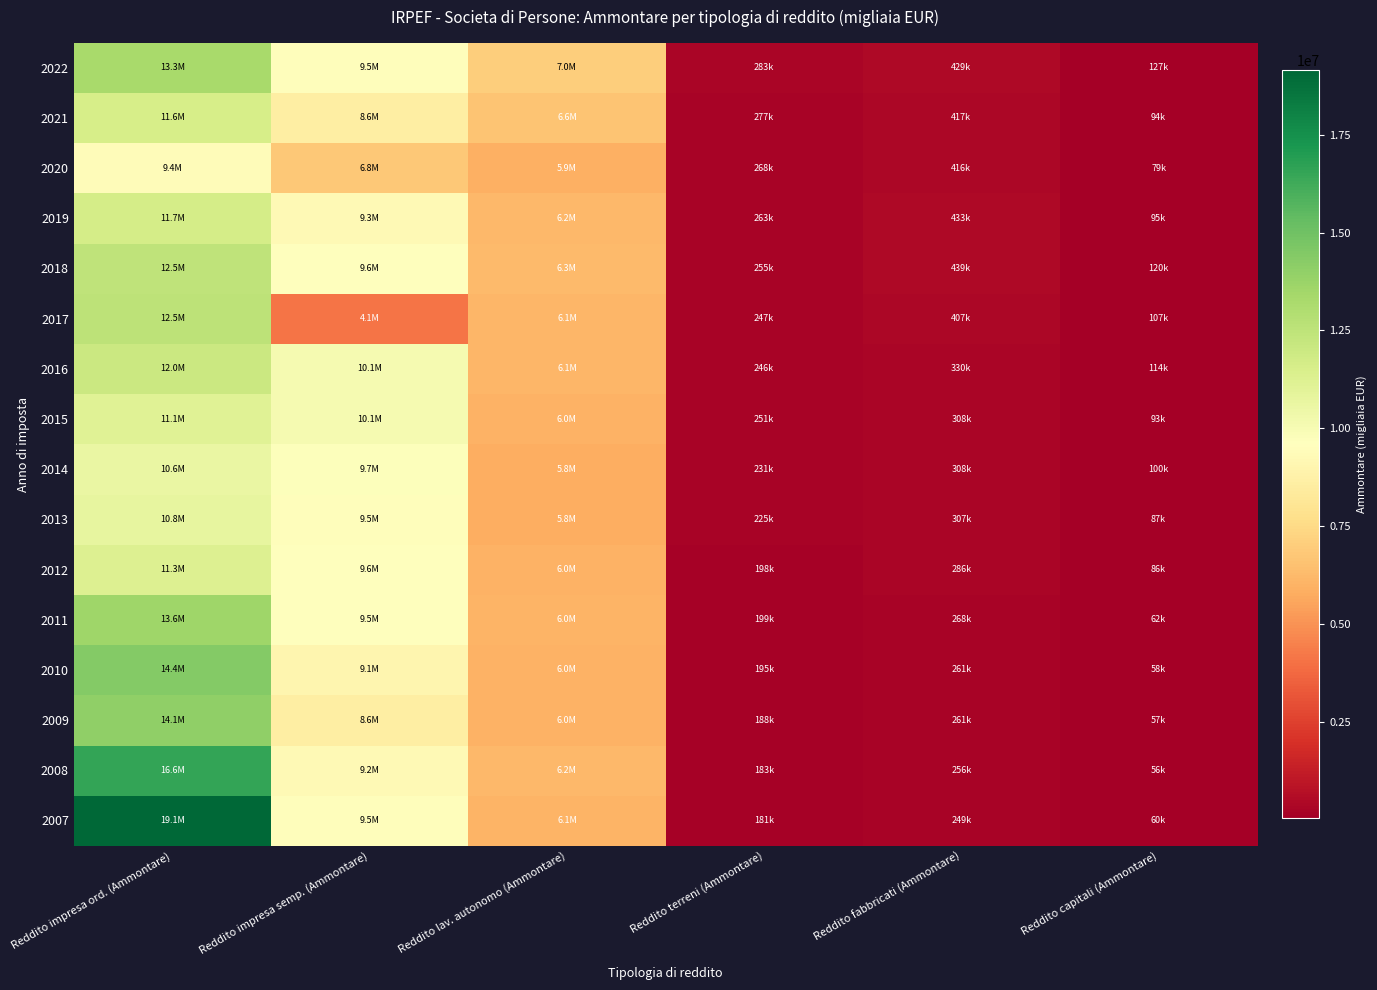

Reading left to right, extract all data points from this chart.

2022: Reddito impresa ord. (Ammontare)=13320301.0	Reddito impresa semp. (Ammontare)=9491529.0	Reddito lav. autonomo (Ammontare)=7020870.0	Reddito terreni (Ammontare)=283305.0	Reddito fabbricati (Ammontare)=429408.0	Reddito capitali (Ammontare)=126675.0
2021: Reddito impresa ord. (Ammontare)=11560118.0	Reddito impresa semp. (Ammontare)=8555516.0	Reddito lav. autonomo (Ammontare)=6625416.0	Reddito terreni (Ammontare)=276630.0	Reddito fabbricati (Ammontare)=417499.0	Reddito capitali (Ammontare)=94243.0
2020: Reddito impresa ord. (Ammontare)=9410558.0	Reddito impresa semp. (Ammontare)=6827203.0	Reddito lav. autonomo (Ammontare)=5916764.0	Reddito terreni (Ammontare)=268433.0	Reddito fabbricati (Ammontare)=415701.0	Reddito capitali (Ammontare)=78576.0
2019: Reddito impresa ord. (Ammontare)=11651003.0	Reddito impresa semp. (Ammontare)=9257244.0	Reddito lav. autonomo (Ammontare)=6183582.0	Reddito terreni (Ammontare)=263179.0	Reddito fabbricati (Ammontare)=432588.0	Reddito capitali (Ammontare)=94644.0
2018: Reddito impresa ord. (Ammontare)=12452319.0	Reddito impresa semp. (Ammontare)=9618801.0	Reddito lav. autonomo (Ammontare)=6265404.0	Reddito terreni (Ammontare)=255134.0	Reddito fabbricati (Ammontare)=438702.0	Reddito capitali (Ammontare)=119529.0
2017: Reddito impresa ord. (Ammontare)=12516969.0	Reddito impresa semp. (Ammontare)=4111658.0	Reddito lav. autonomo (Ammontare)=6125366.0	Reddito terreni (Ammontare)=246949.0	Reddito fabbricati (Ammontare)=406565.0	Reddito capitali (Ammontare)=106949.0
2016: Reddito impresa ord. (Ammontare)=12047771.0	Reddito impresa semp. (Ammontare)=10116167.0	Reddito lav. autonomo (Ammontare)=6138190.0	Reddito terreni (Ammontare)=245665.0	Reddito fabbricati (Ammontare)=329660.0	Reddito capitali (Ammontare)=114263.0
2015: Reddito impresa ord. (Ammontare)=11138448.0	Reddito impresa semp. (Ammontare)=10082004.0	Reddito lav. autonomo (Ammontare)=5980050.0	Reddito terreni (Ammontare)=250986.0	Reddito fabbricati (Ammontare)=308338.0	Reddito capitali (Ammontare)=93197.0
2014: Reddito impresa ord. (Ammontare)=10609046.0	Reddito impresa semp. (Ammontare)=9745783.0	Reddito lav. autonomo (Ammontare)=5825162.0	Reddito terreni (Ammontare)=230531.0	Reddito fabbricati (Ammontare)=307888.0	Reddito capitali (Ammontare)=99604.0
2013: Reddito impresa ord. (Ammontare)=10762224.0	Reddito impresa semp. (Ammontare)=9479078.0	Reddito lav. autonomo (Ammontare)=5847481.0	Reddito terreni (Ammontare)=224810.0	Reddito fabbricati (Ammontare)=307132.0	Reddito capitali (Ammontare)=86977.0
2012: Reddito impresa ord. (Ammontare)=11282664.5	Reddito impresa semp. (Ammontare)=9626684.7	Reddito lav. autonomo (Ammontare)=5968151.7	Reddito terreni (Ammontare)=197656.9	Reddito fabbricati (Ammontare)=286400.1	Reddito capitali (Ammontare)=86494.4
2011: Reddito impresa ord. (Ammontare)=13600044.0	Reddito impresa semp. (Ammontare)=9526325.0	Reddito lav. autonomo (Ammontare)=6024399.9	Reddito terreni (Ammontare)=199278.2	Reddito fabbricati (Ammontare)=268119.2	Reddito capitali (Ammontare)=62047.0
2010: Reddito impresa ord. (Ammontare)=14397878.9	Reddito impresa semp. (Ammontare)=9050352.2	Reddito lav. autonomo (Ammontare)=6011063.5	Reddito terreni (Ammontare)=194674.8	Reddito fabbricati (Ammontare)=260751.1	Reddito capitali (Ammontare)=57954.6
2009: Reddito impresa ord. (Ammontare)=14063680.3	Reddito impresa semp. (Ammontare)=8619967.1	Reddito lav. autonomo (Ammontare)=5987381.4	Reddito terreni (Ammontare)=187961.0	Reddito fabbricati (Ammontare)=260708.2	Reddito capitali (Ammontare)=57106.8
2008: Reddito impresa ord. (Ammontare)=16573476.0	Reddito impresa semp. (Ammontare)=9243775.8	Reddito lav. autonomo (Ammontare)=6170066.6	Reddito terreni (Ammontare)=183256.3	Reddito fabbricati (Ammontare)=256447.6	Reddito capitali (Ammontare)=56460.2
2007: Reddito impresa ord. (Ammontare)=19138104.5	Reddito impresa semp. (Ammontare)=9494142.7	Reddito lav. autonomo (Ammontare)=6058634.5	Reddito terreni (Ammontare)=181239.2	Reddito fabbricati (Ammontare)=249062.4	Reddito capitali (Ammontare)=59761.8